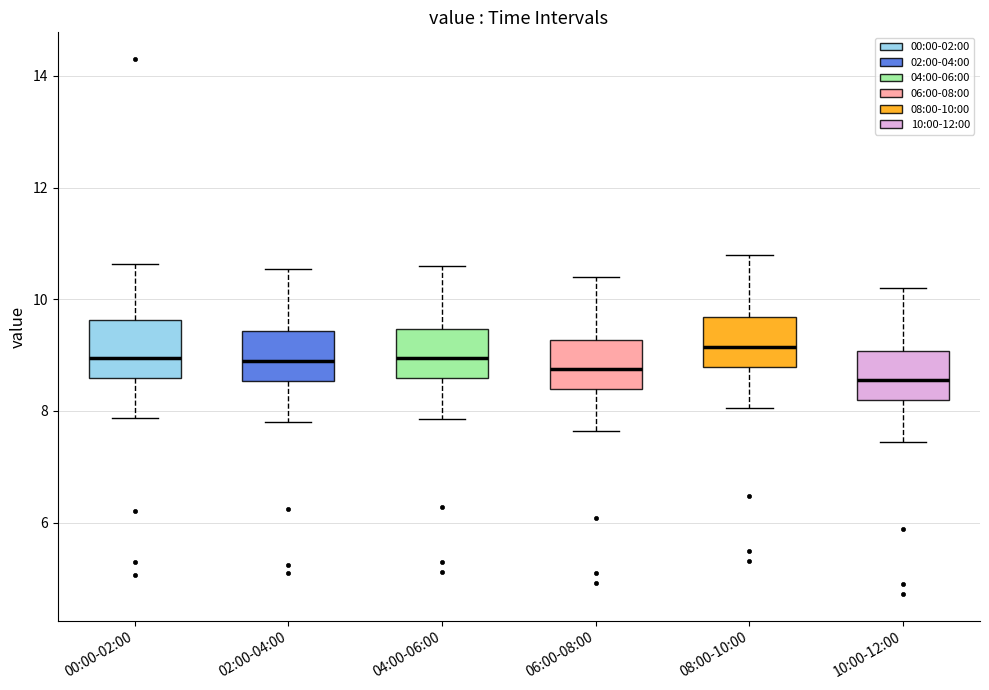

Reading left to right, transcribe this box plot: for each box, give where its median line is, the range the box spans, and where its two whiskers end, as read against the y-axis. The values are not printed on the chart, so give them approximately, as read against the axis.

00:00-02:00: median 9.0, box 8.6 to 9.6, whiskers 7.8 to 10.6
02:00-04:00: median 9.0, box 8.6 to 9.4, whiskers 7.8 to 10.6
04:00-06:00: median 9.0, box 8.6 to 9.4, whiskers 7.8 to 10.6
06:00-08:00: median 8.8, box 8.4 to 9.2, whiskers 7.6 to 10.4
08:00-10:00: median 9.2, box 8.8 to 9.6, whiskers 8.0 to 10.8
10:00-12:00: median 8.6, box 8.2 to 9.0, whiskers 7.4 to 10.2